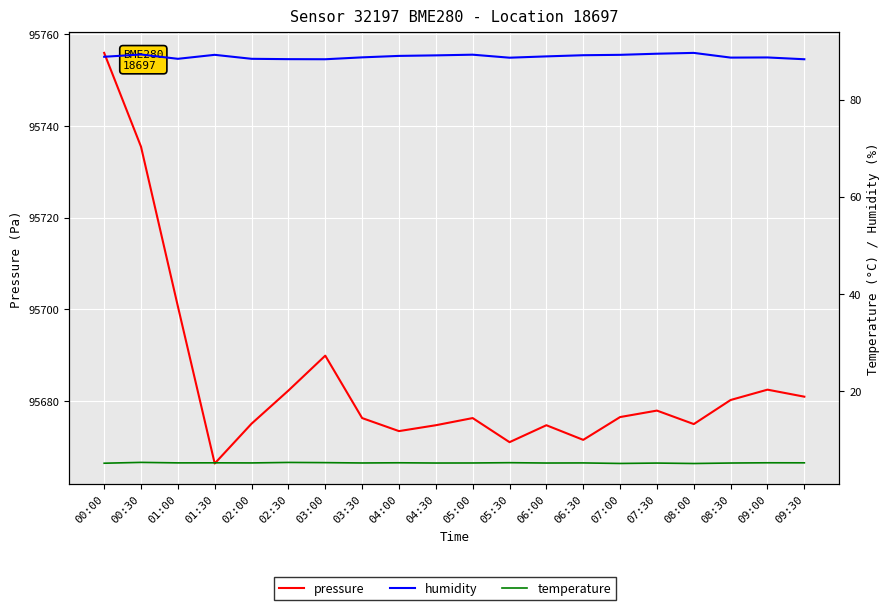

Rank the series by their maximum value, from lowest to highest.

temperature, humidity, pressure